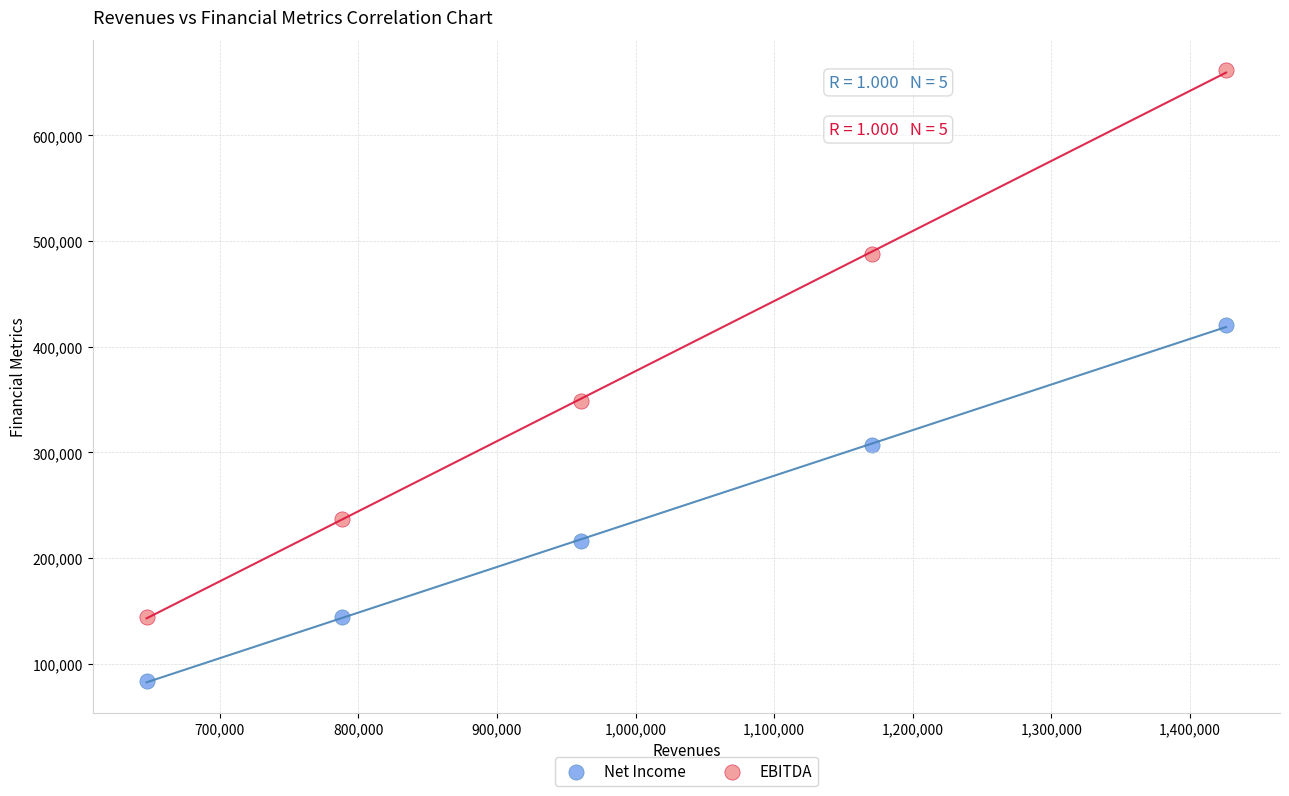

In the Net Income series, what Y value is closest to 251911?

216112.3